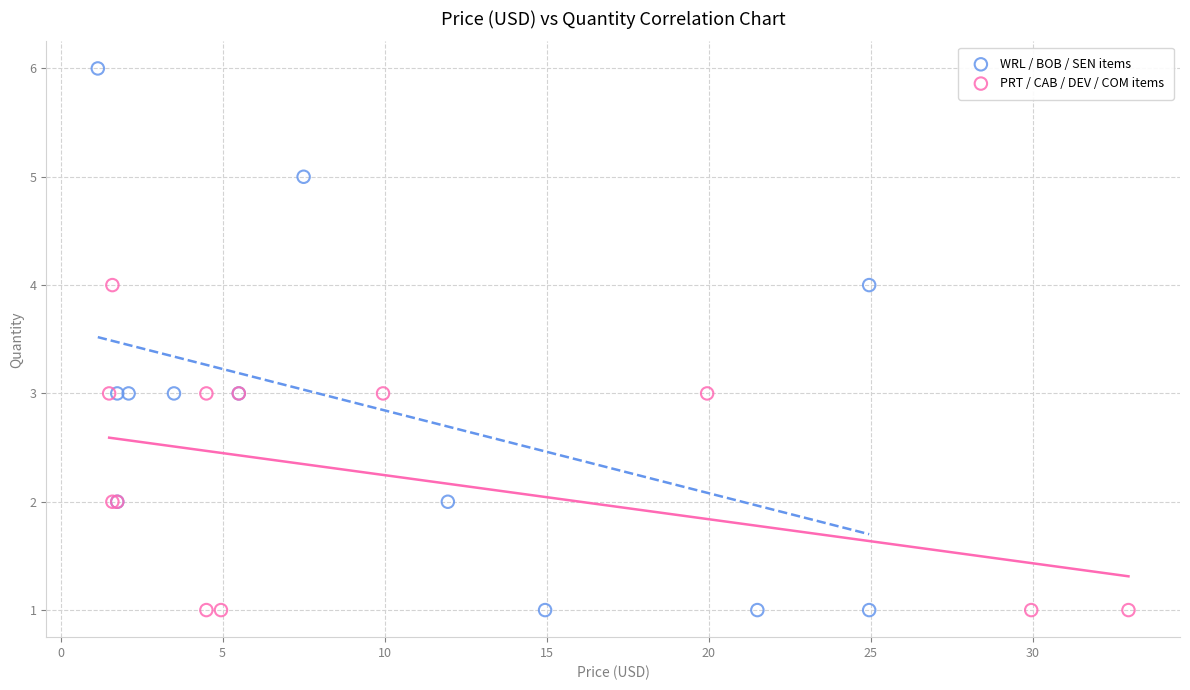

Which series has the largest Y range (max minus min)?

WRL / BOB / SEN items